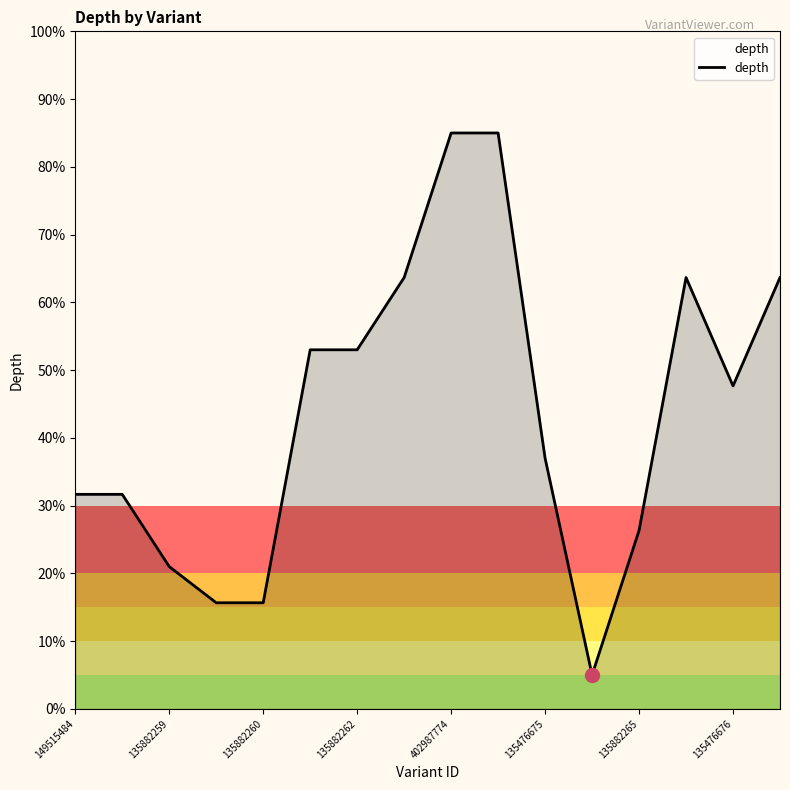

What is the difference between the maximum and minimum values?

80.0